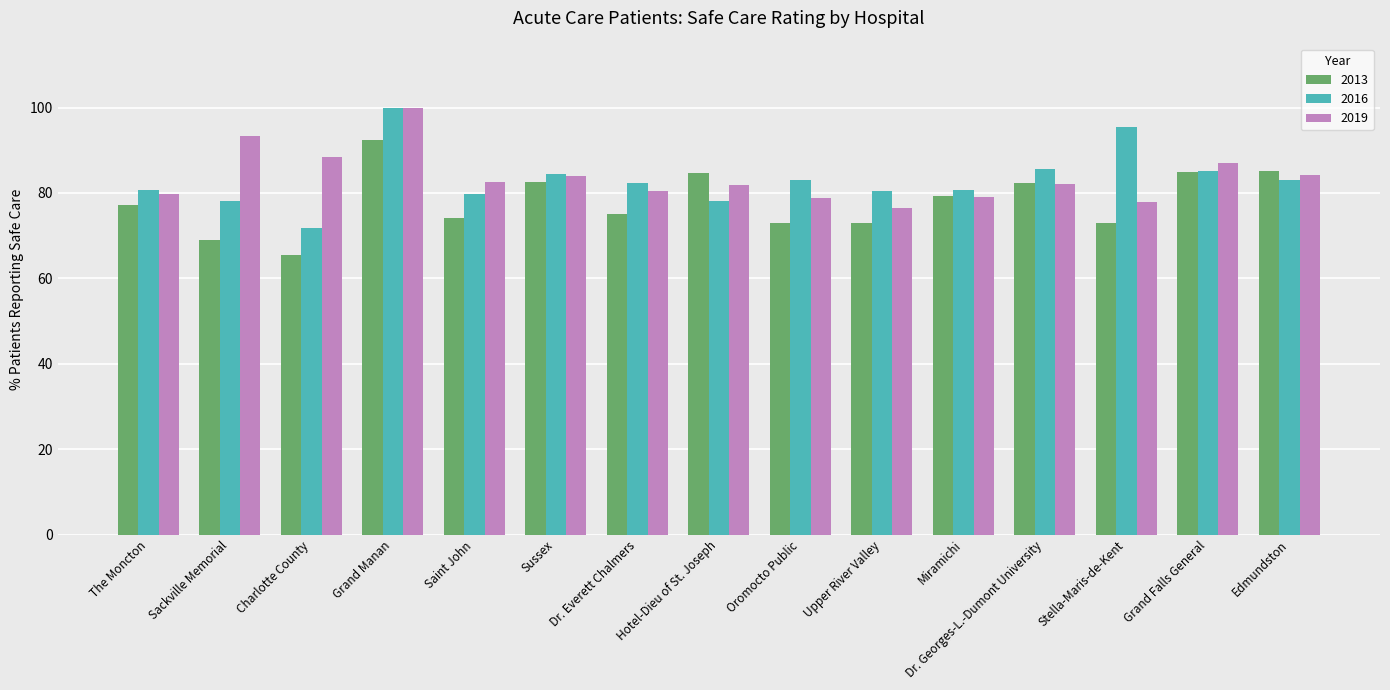

What is the total value across all series at Dr. Georges-L.-Dumont University?

250.0